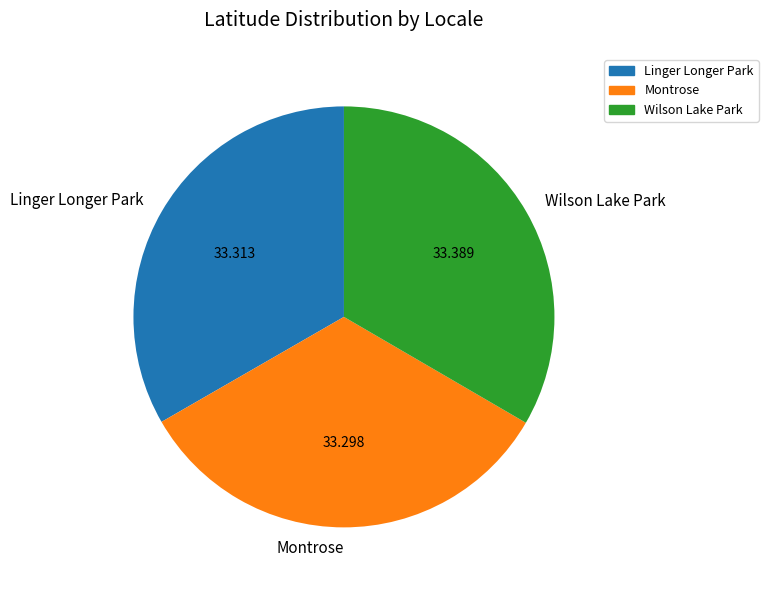

Does Wilson Lake Park represent more than half of the total?

No